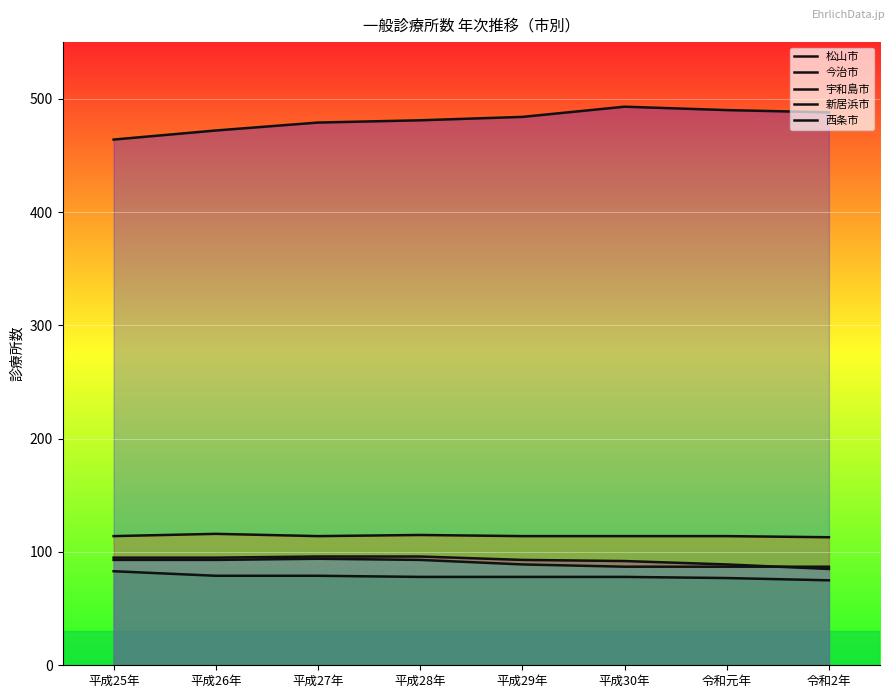

What position from the right is 平成26年?

7